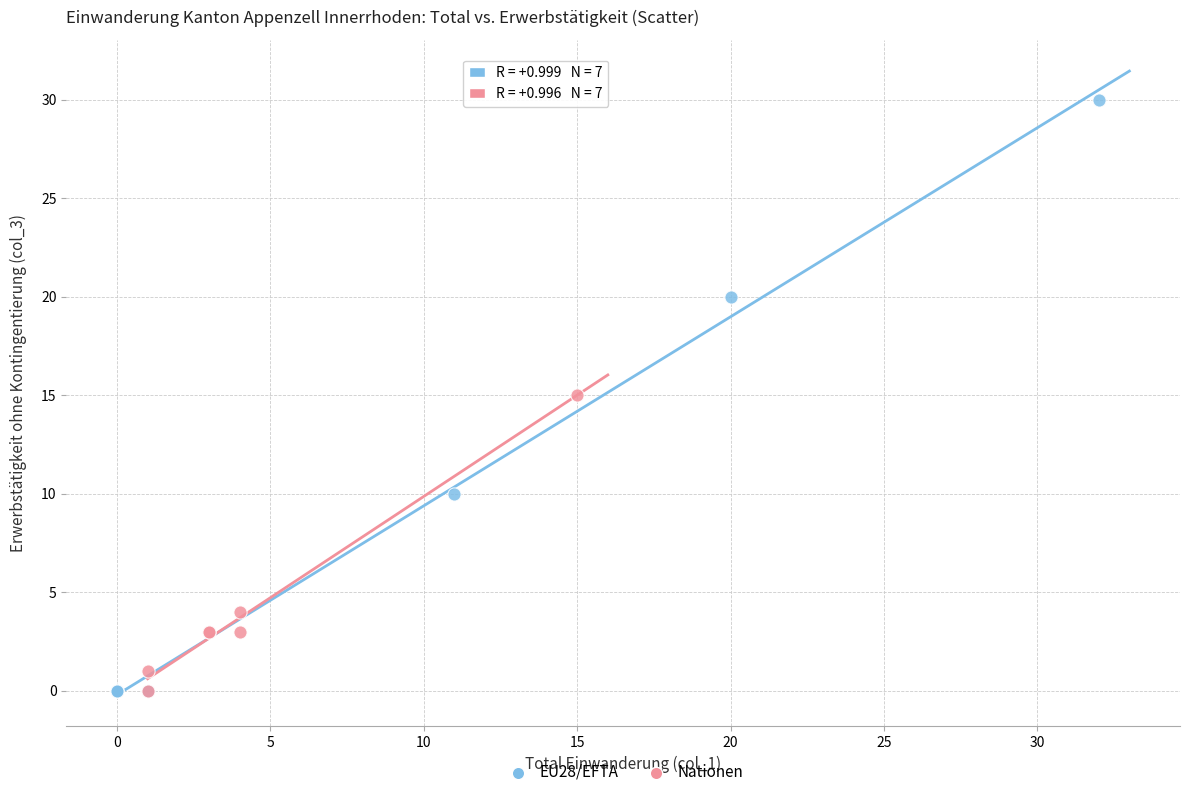

Which series contains the highest Y value?

EU28/EFTA